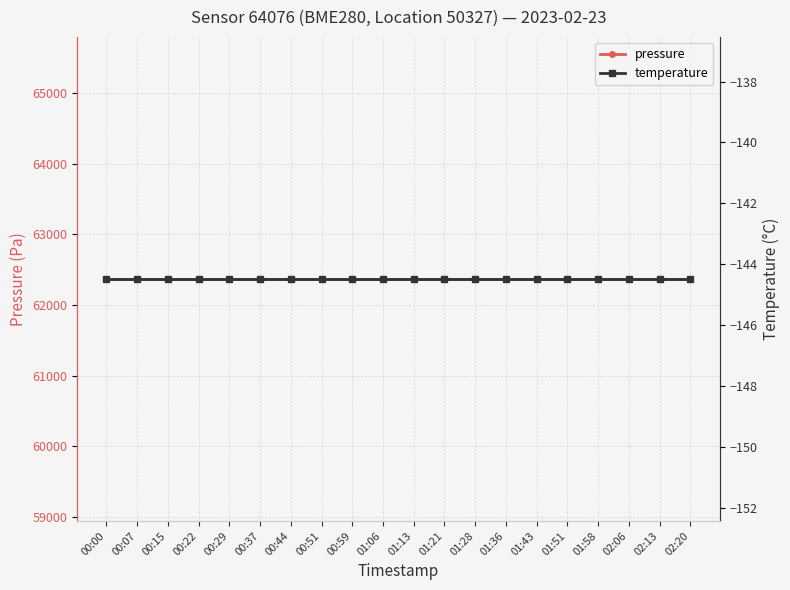

True or false: pressure has a value of 62369.9 at 01:58.

True